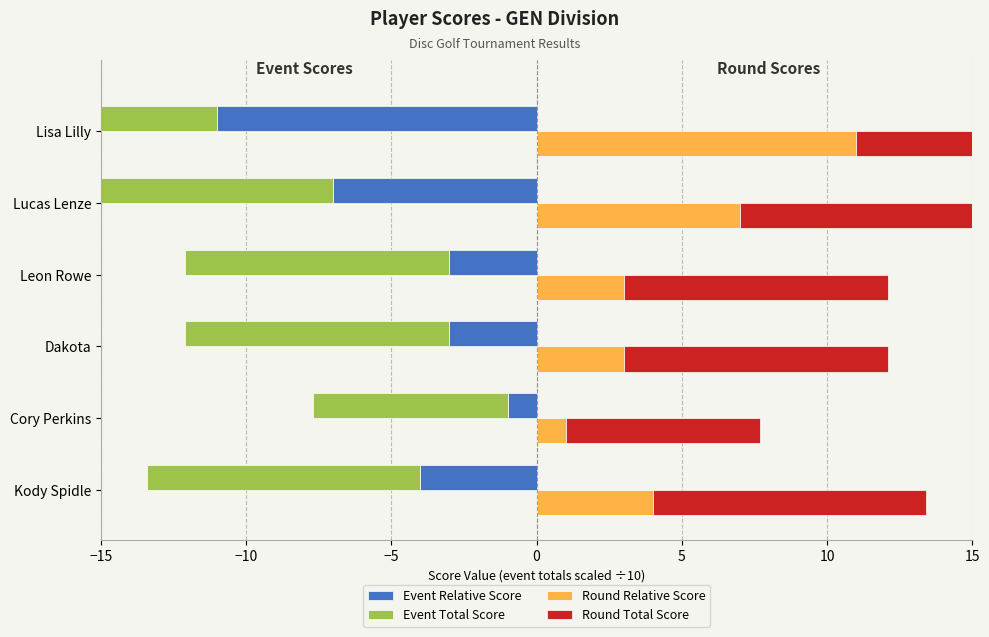

Reading left to right, what are all the values shown in this chart?

Event Relative Score: -4.0	-1.0	-3.0	-3.0	-7.0	-11.0
Event Total Score: -9.4	-6.7	-9.1	-9.1	-13.5	-17.9
Round Relative Score: 4.0	1.0	3.0	3.0	7.0	11.0
Round Total Score: 9.4	6.7	9.1	9.1	13.5	17.9